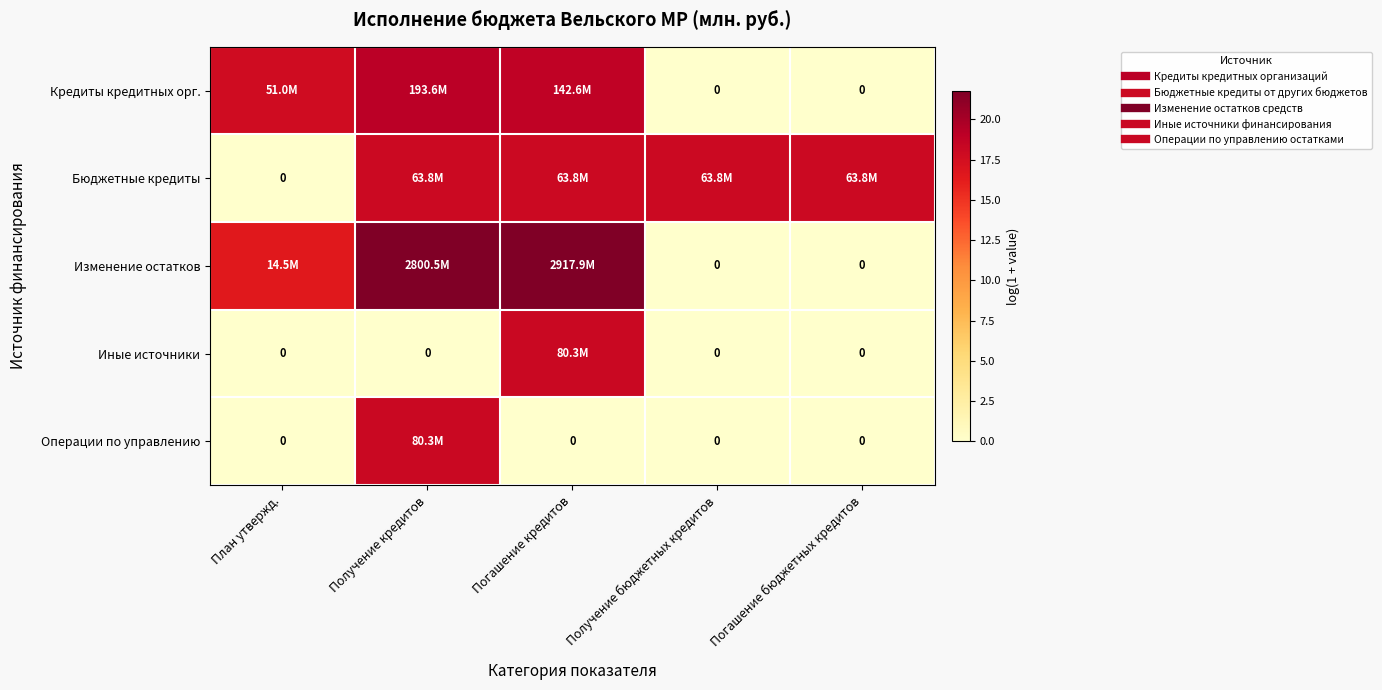

What is the maximum value for Иные источники?

18.2